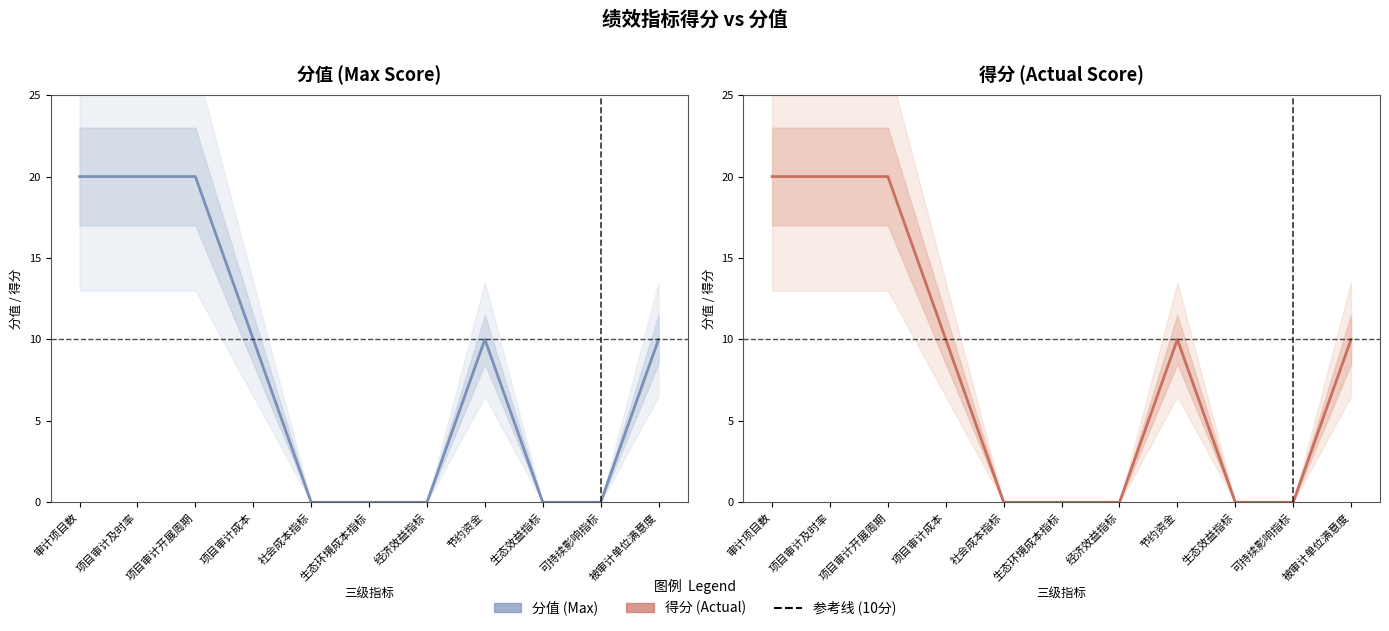

Does the chart have visible grid lines?

No